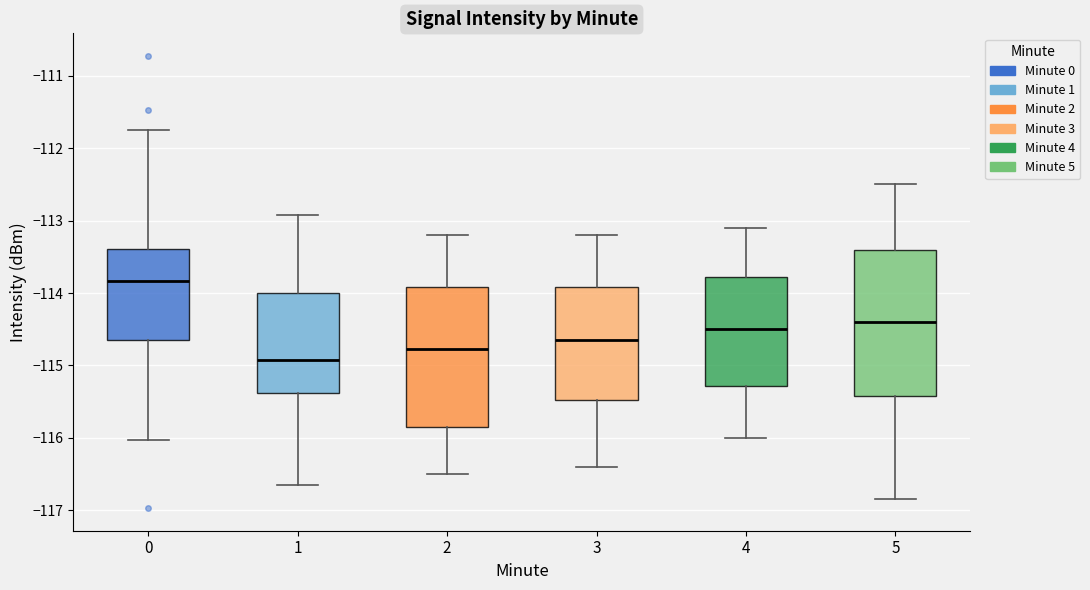

Reading left to right, transcribe this box plot: for each box, give where its median line is, the range the box spans, and where its two whiskers end, as read against the y-axis. The values are not printed on the chart, so give them approximately, as read against the axis.

0: median -113.8, box -114.7 to -113.4, whiskers -116.0 to -111.7
1: median -114.9, box -115.4 to -114.0, whiskers -116.7 to -112.9
2: median -114.8, box -115.8 to -113.9, whiskers -116.5 to -113.2
3: median -114.6, box -115.5 to -113.9, whiskers -116.4 to -113.2
4: median -114.5, box -115.3 to -113.8, whiskers -116.0 to -113.1
5: median -114.4, box -115.4 to -113.4, whiskers -116.8 to -112.5